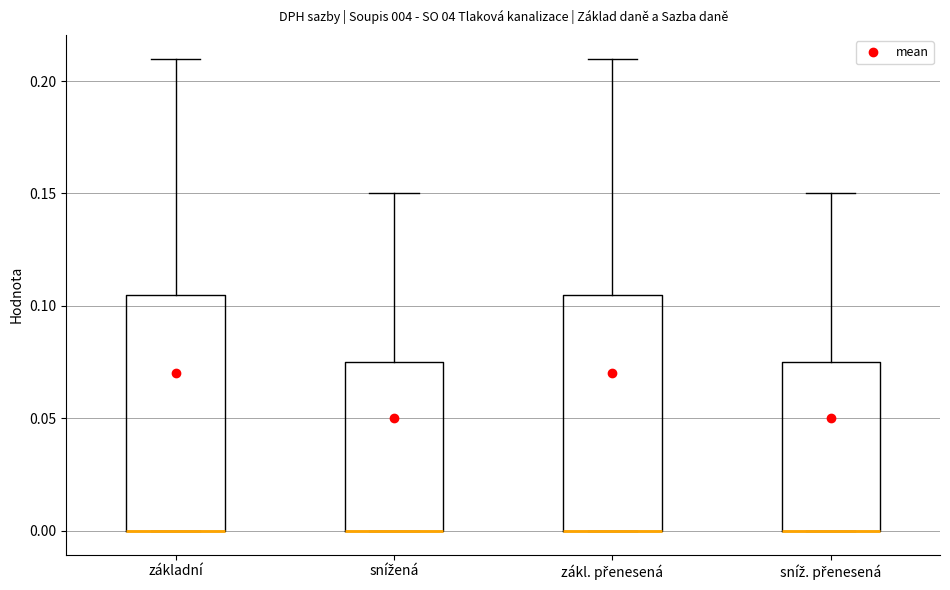

Where is the lower edge of the box for sníž. přenesená on the y-axis? The values are not printed on the chart, so give them approximately, as read against the axis.

0.000